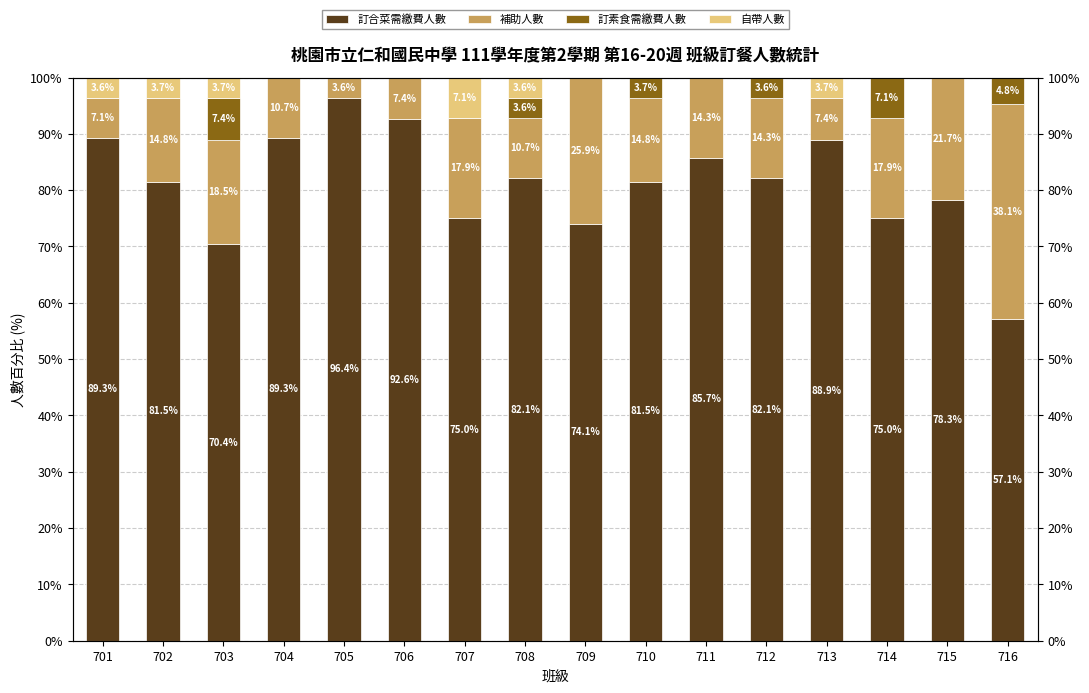

How many groups of bars are there?

16